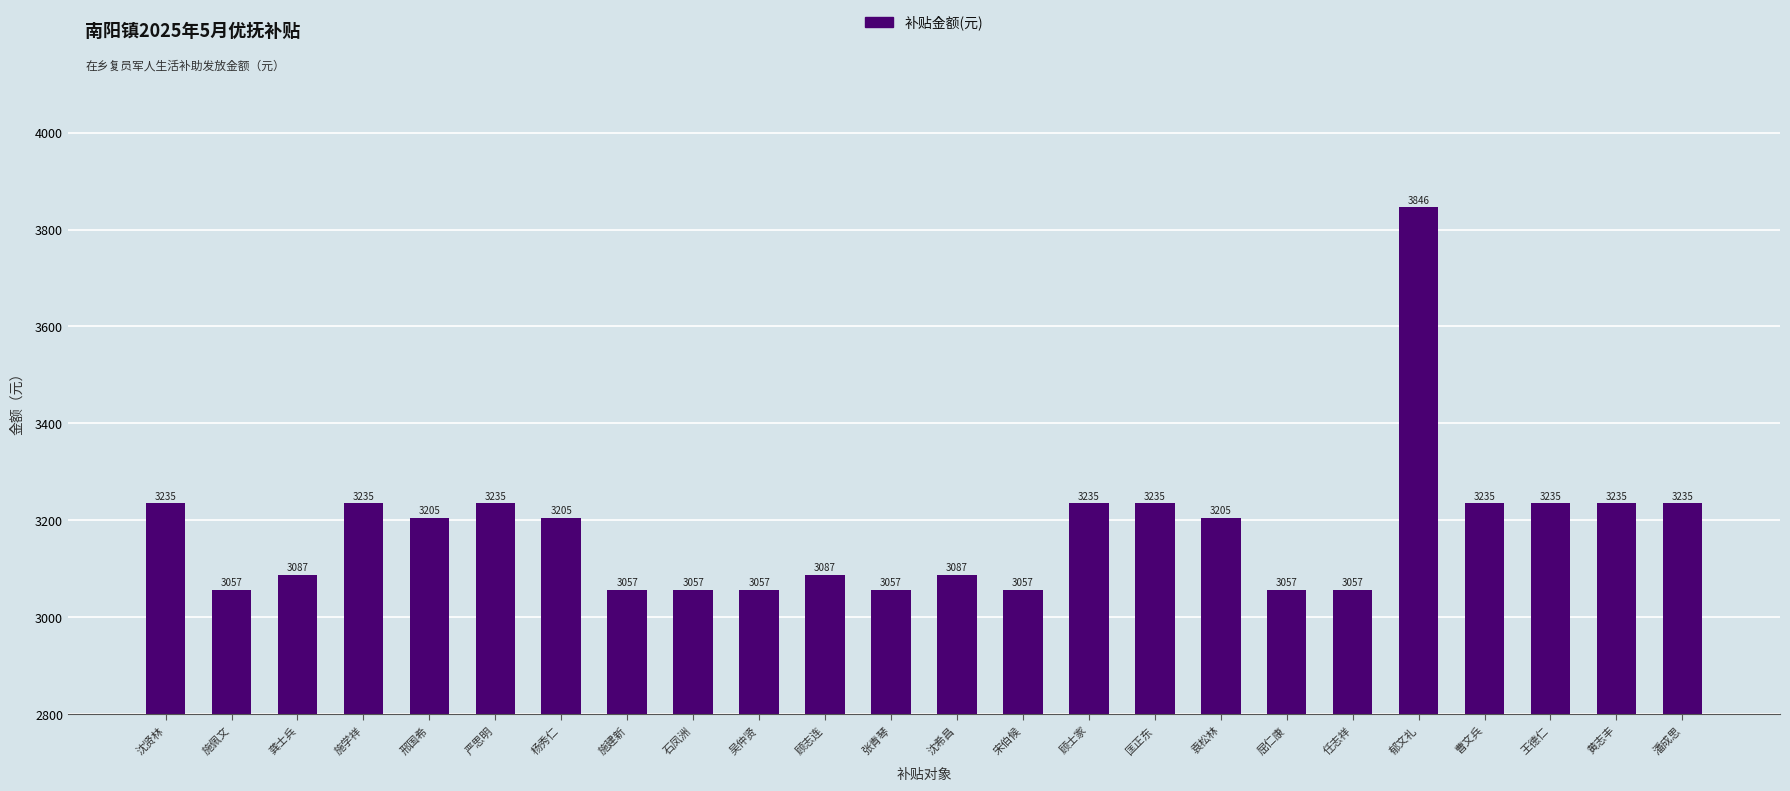

What is the maximum value shown in the chart?

3846